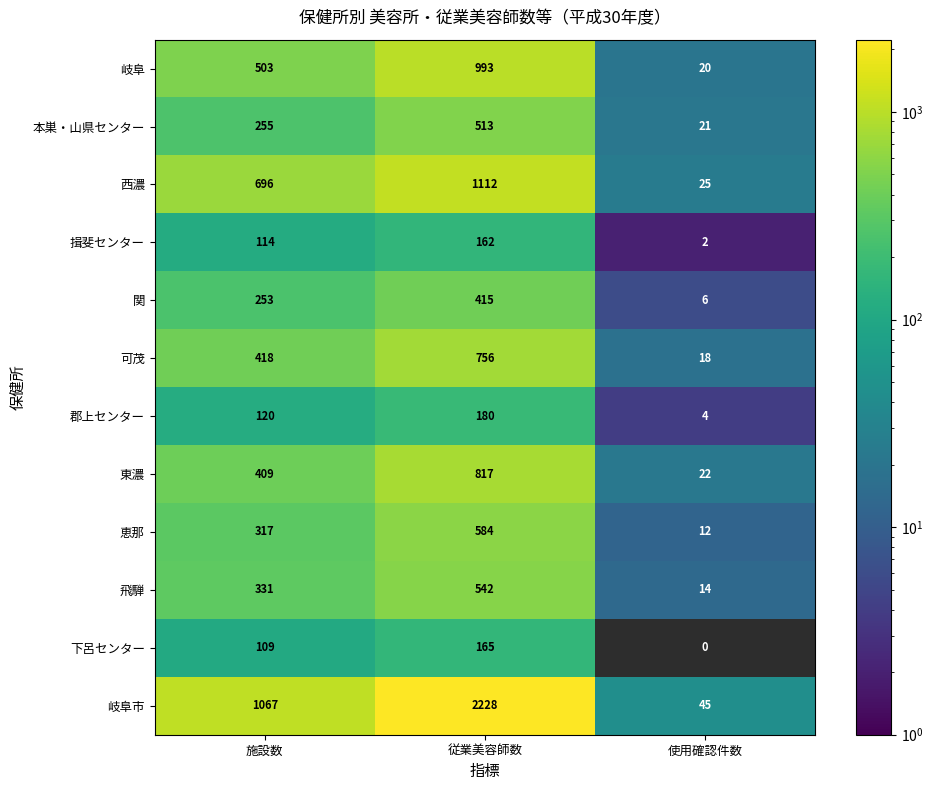

Which category has the lowest value in the 可茂 series?

使用確認件数